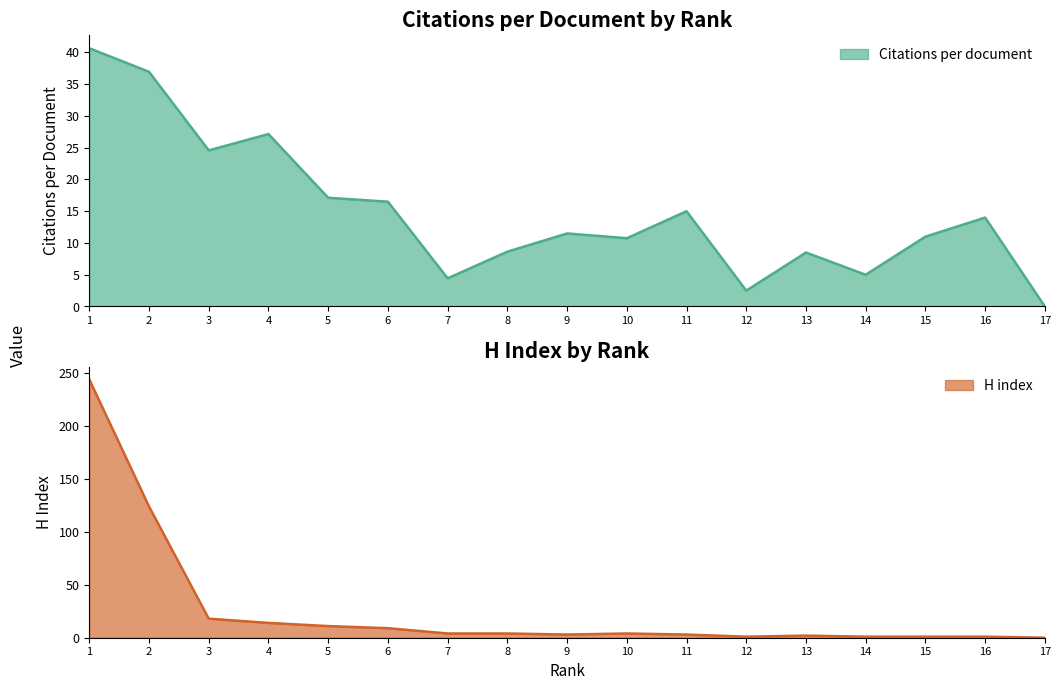

At which label is Citations per document closest to 20?

5